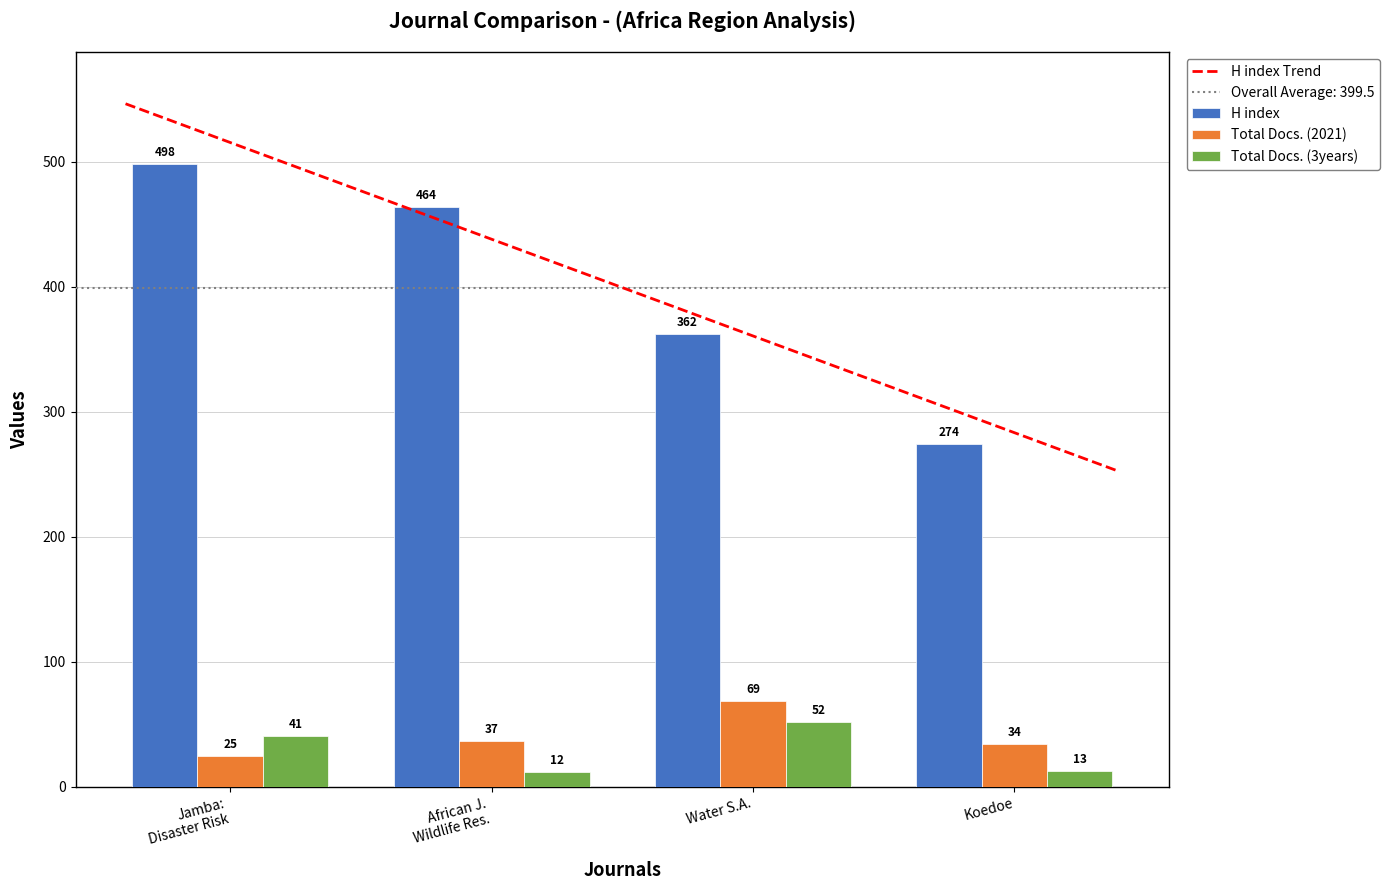

Rank the categories by H index value from highest to lowest.

Jamba:
Disaster Risk, African J.
Wildlife Res., Water S.A., Koedoe